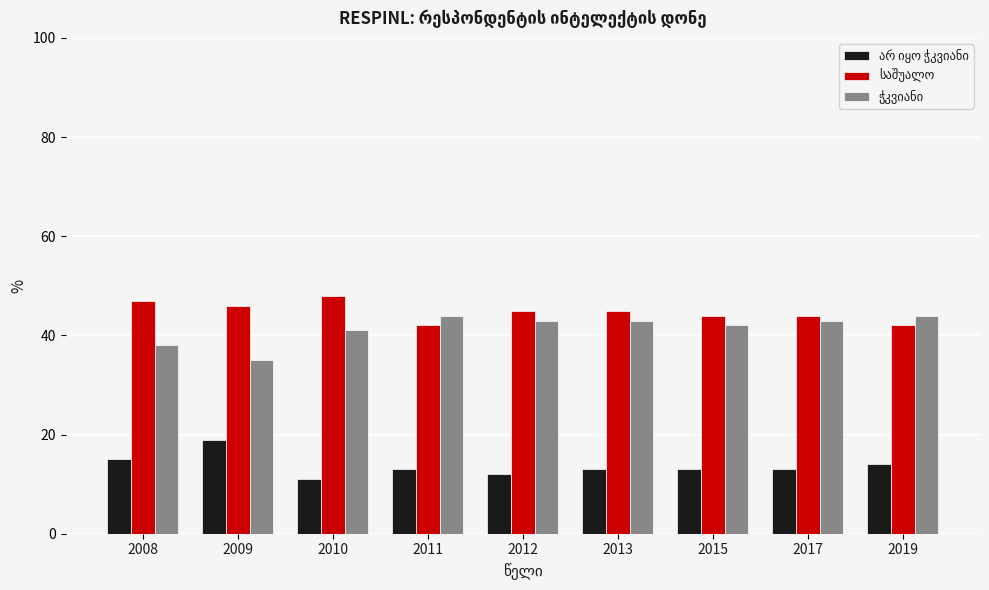

What is the greatest value displayed?

48